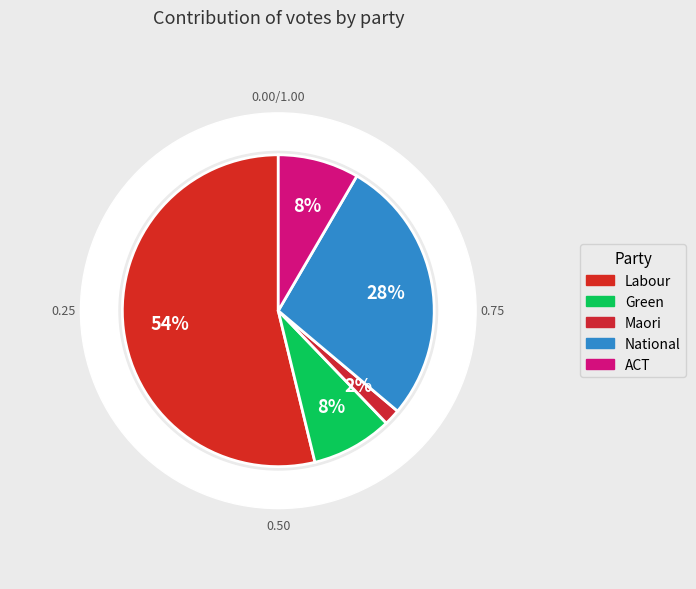

Does any single category account for the majority?

Yes